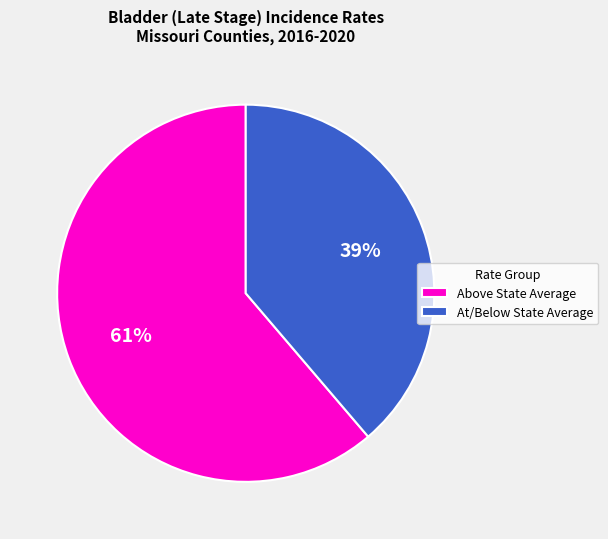

Which category accounts for the majority?

Above State Average